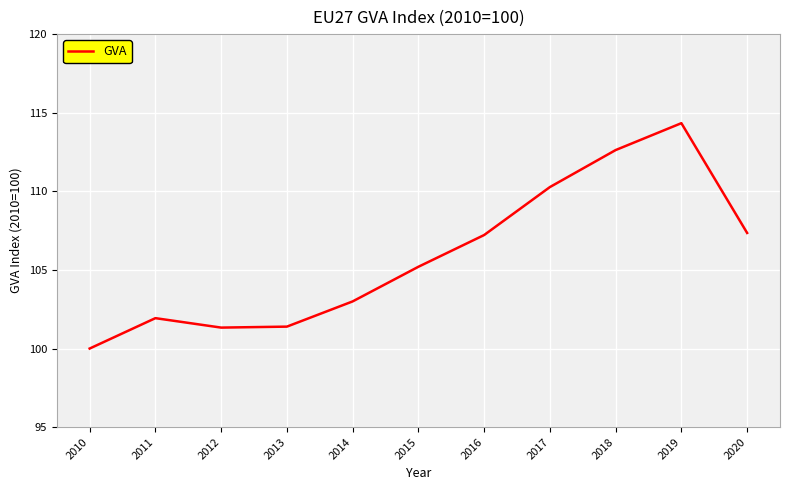

What is the difference between the maximum and minimum values?

14.3